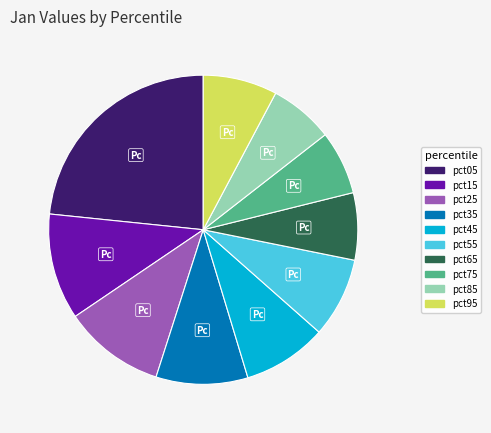

Count the number of slices in the pie.

10